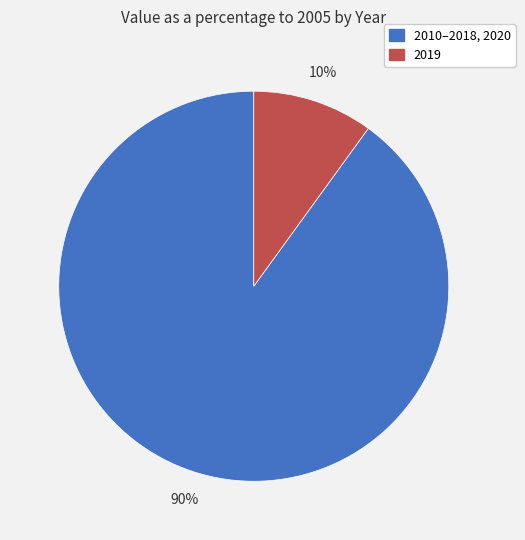

Is there any slice that represents more than half of the pie?

Yes